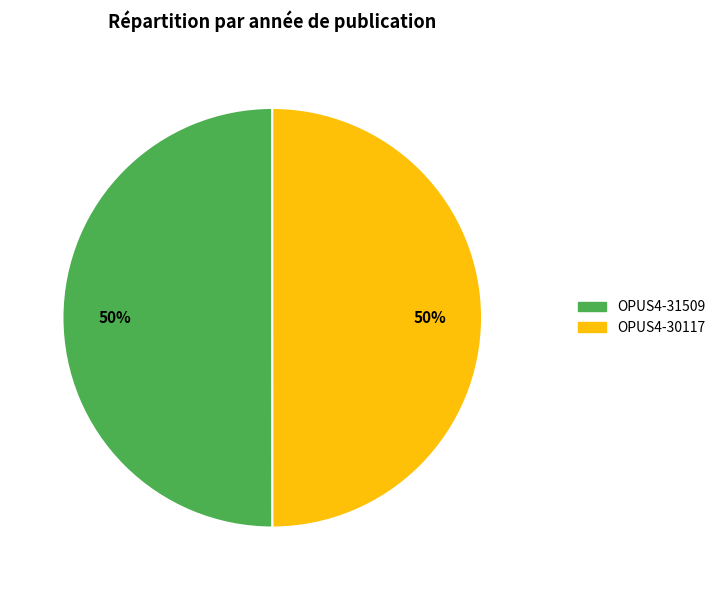

What is the ratio of the value at OPUS4-31509 to the value at OPUS4-30117?

1.0